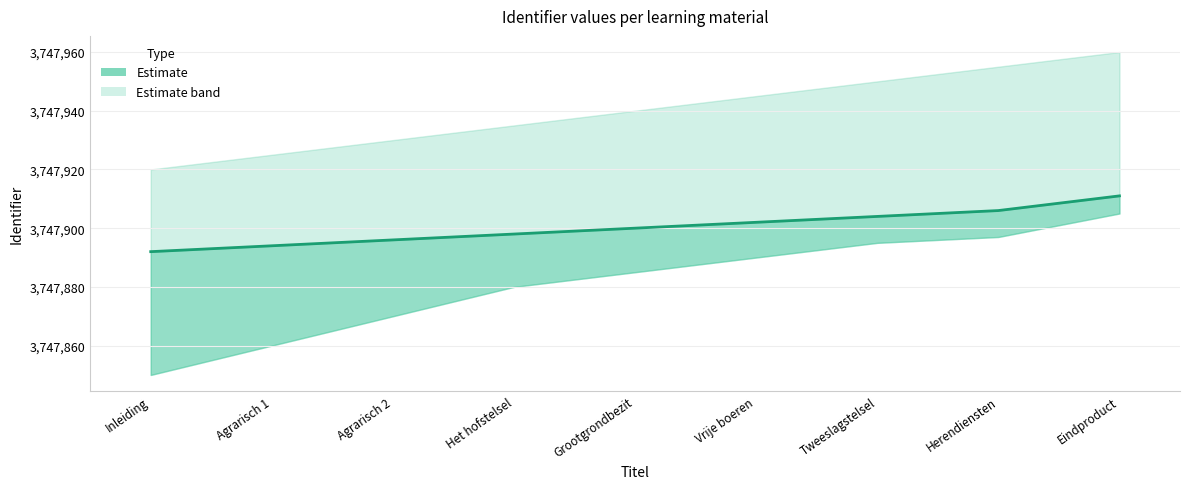

Which category has the lowest value across all series?

Inleiding